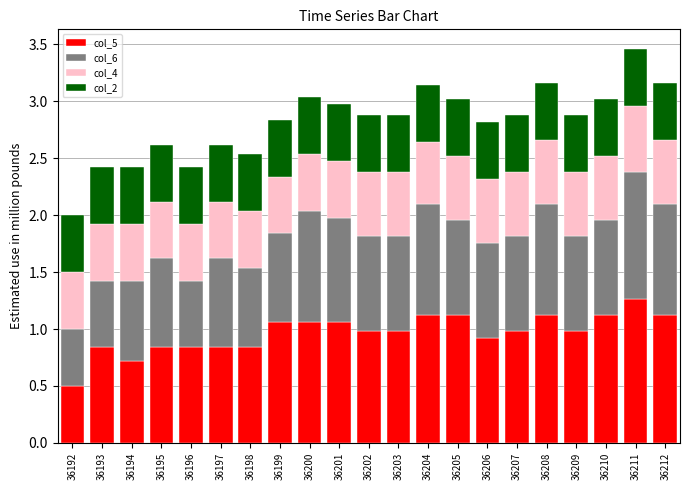

What is the total value across all series at 36195?

2.6